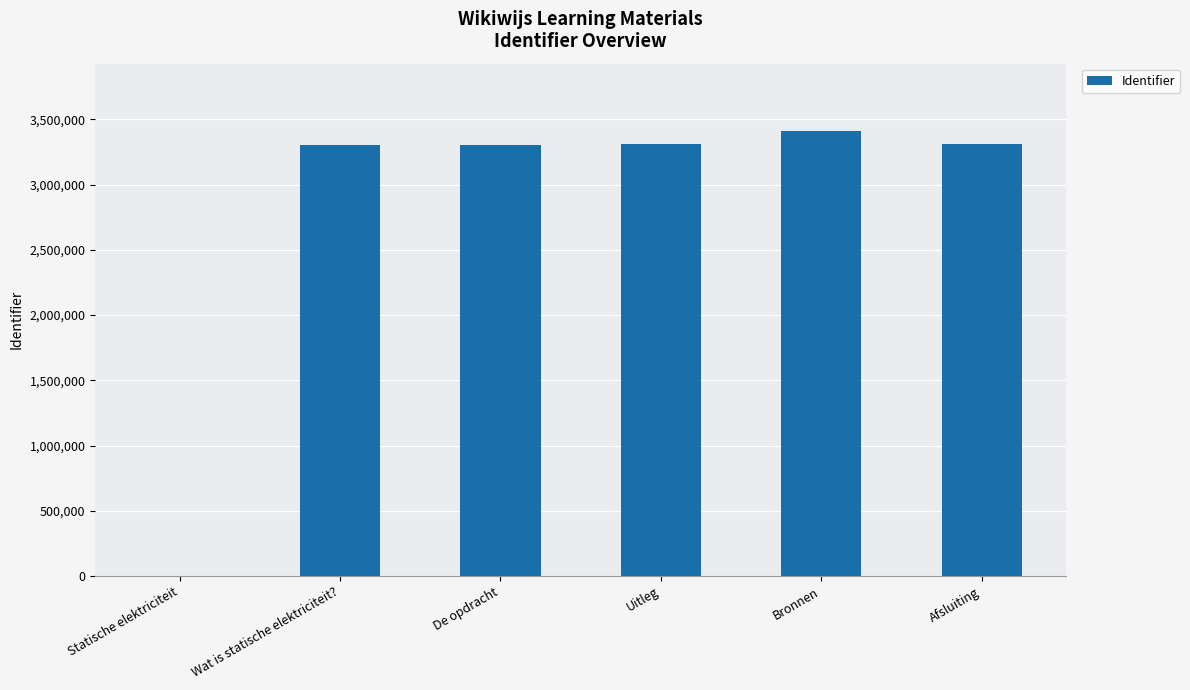

True or false: the data shows 1677896 at De opdracht.

False